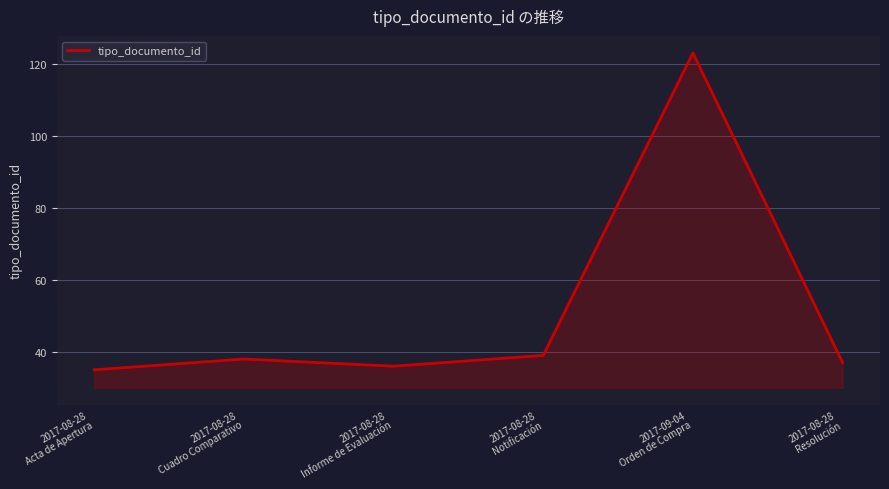

True or false: the data shows 23 at 2017-08-28
Informe de Evaluación.

False